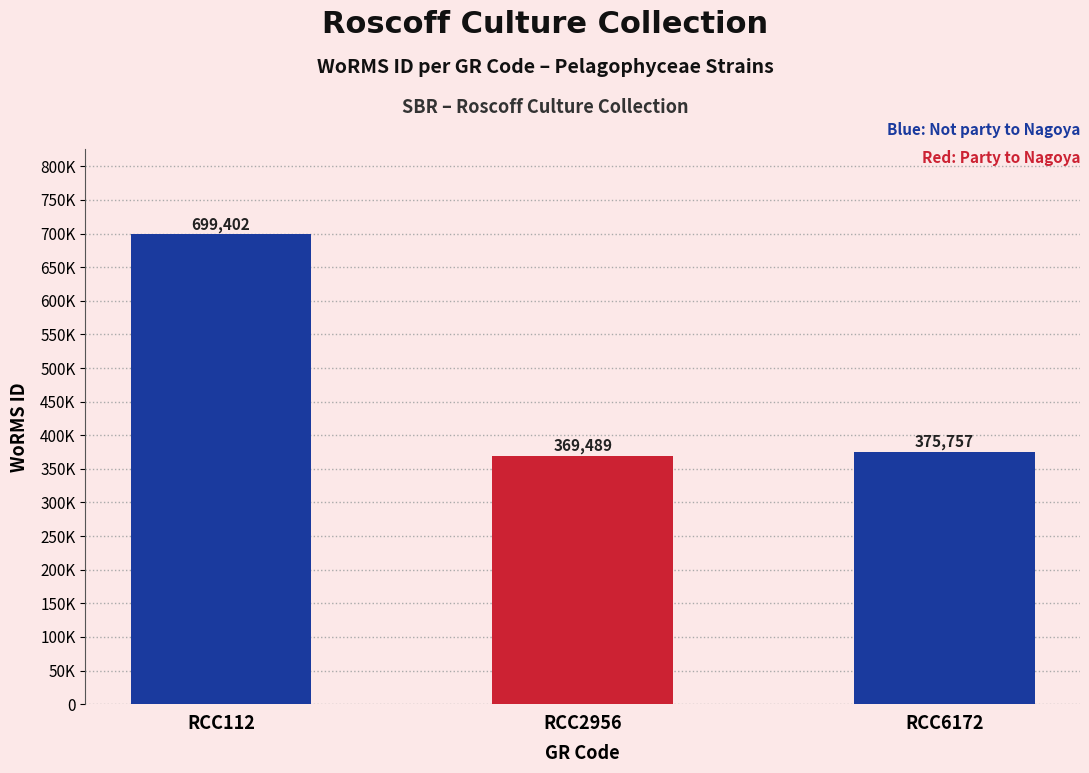

Is it true that the value at RCC2956 is 86399?

False